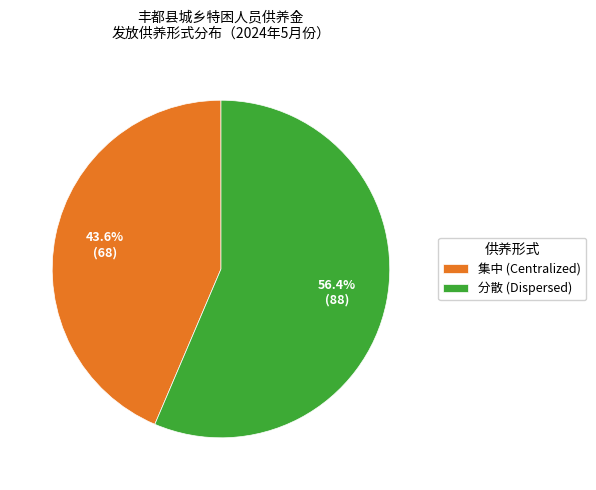

To the nearest percent, what percentage of the pie is 分散?

56%